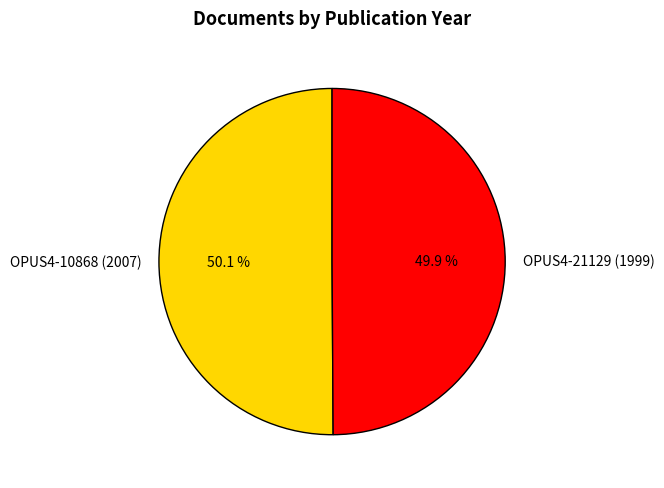

True or false: OPUS4-21129 (1999) accounts for 50% of the total.

True